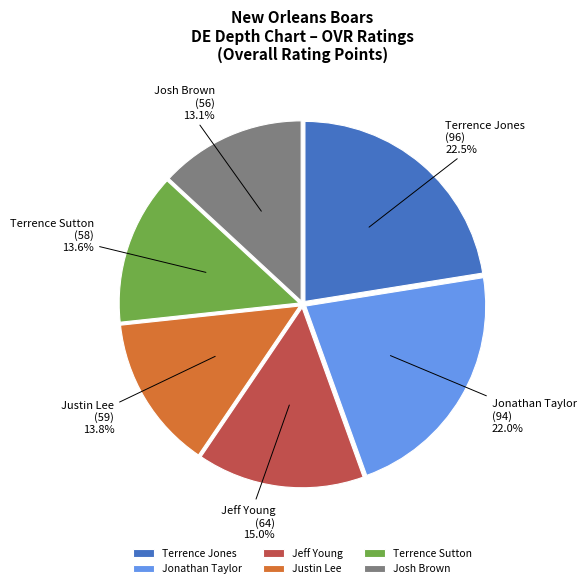

Between Terrence Sutton and Terrence Jones, which is larger?

Terrence Jones